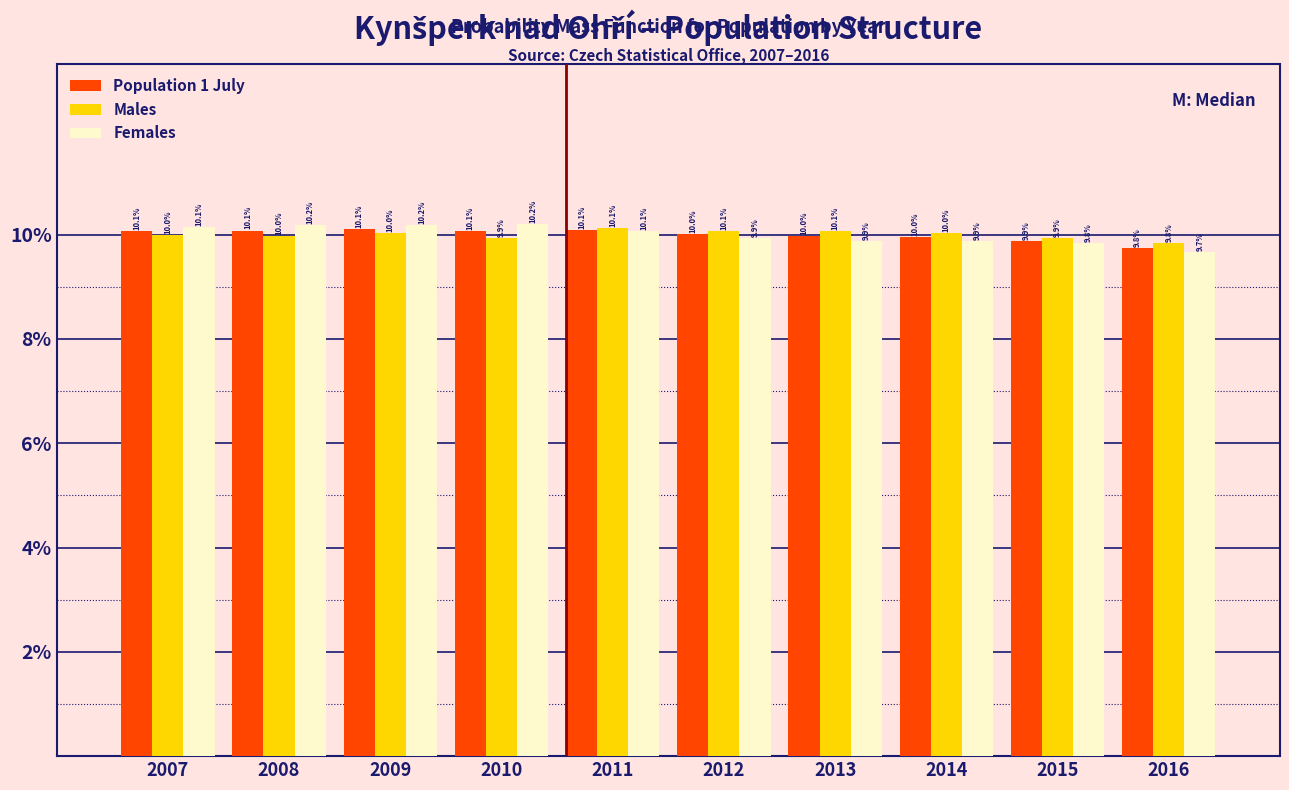

Reading left to right, list all the values displayed in this chart.

Population 1 July: 10.1	10.1	10.1	10.1	10.1	10.0	10.0	10.0	9.9	9.8
Males: 10.0	10.0	10.0	9.9	10.1	10.1	10.1	10.0	9.9	9.8
Females: 10.1	10.2	10.2	10.2	10.1	9.9	9.9	9.9	9.8	9.7